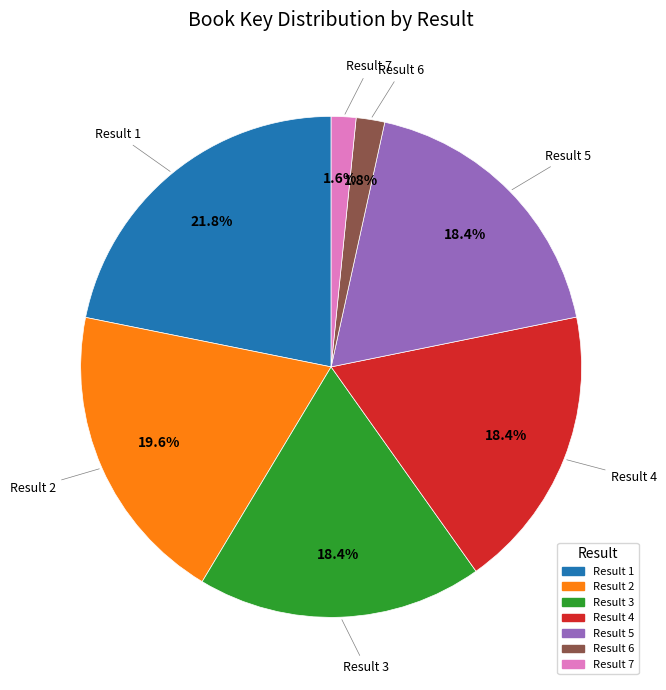

Is there any slice that represents more than half of the pie?

No